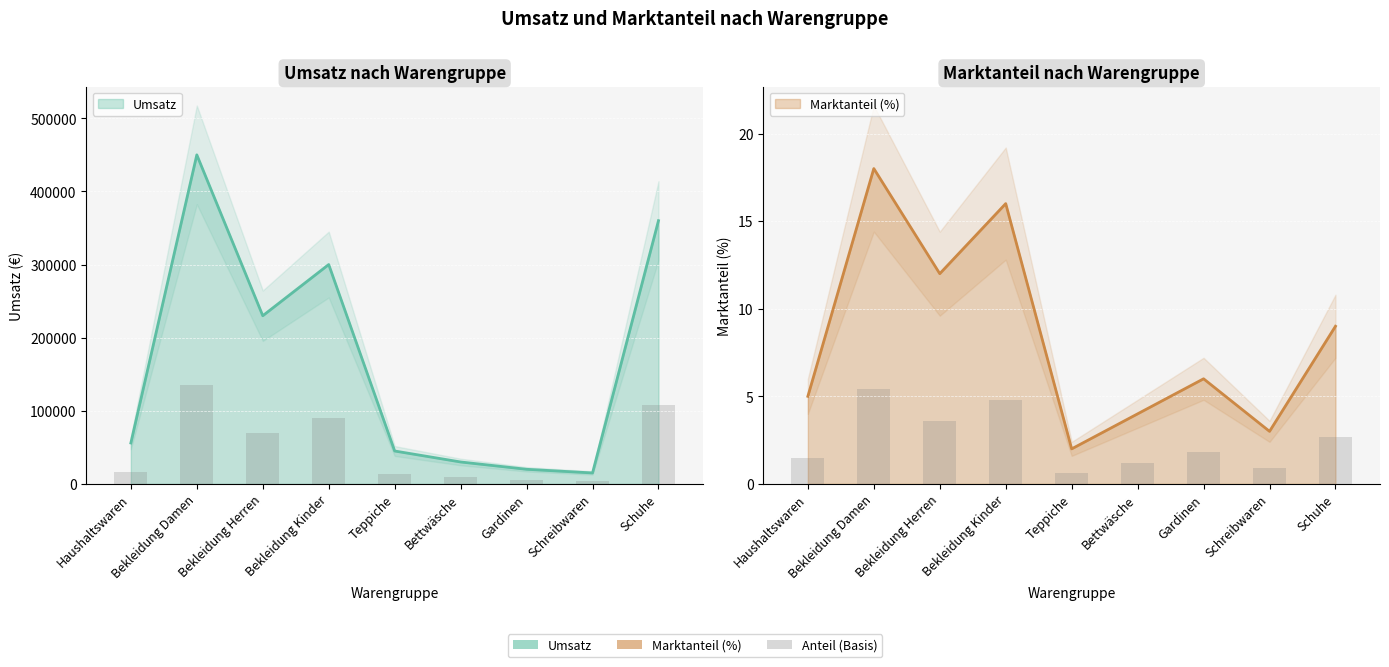

Which series has the widest spread of values?

Umsatz